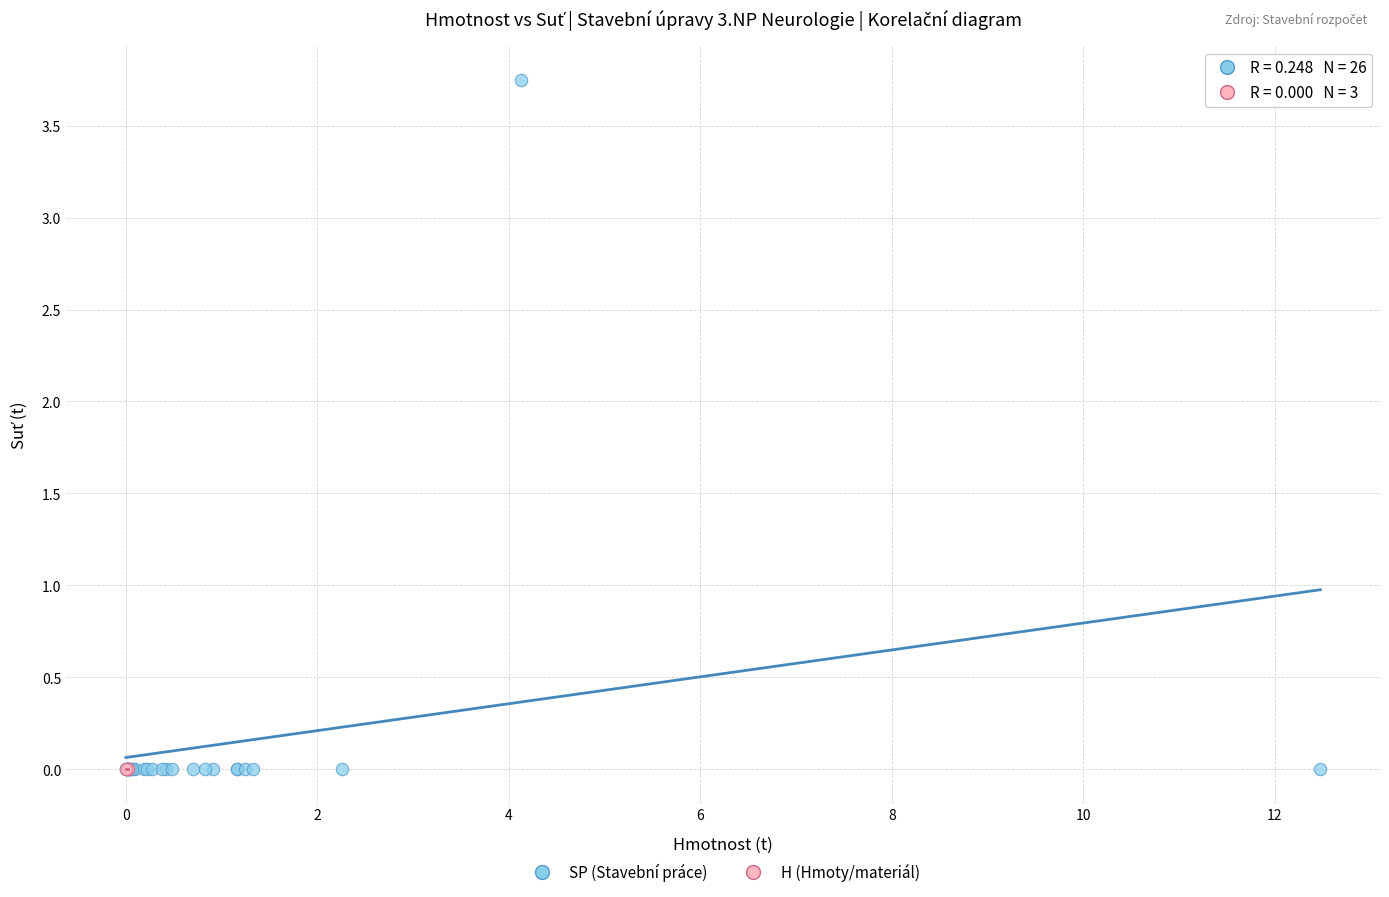

Which series contains the highest Y value?

SP (Stavební práce)